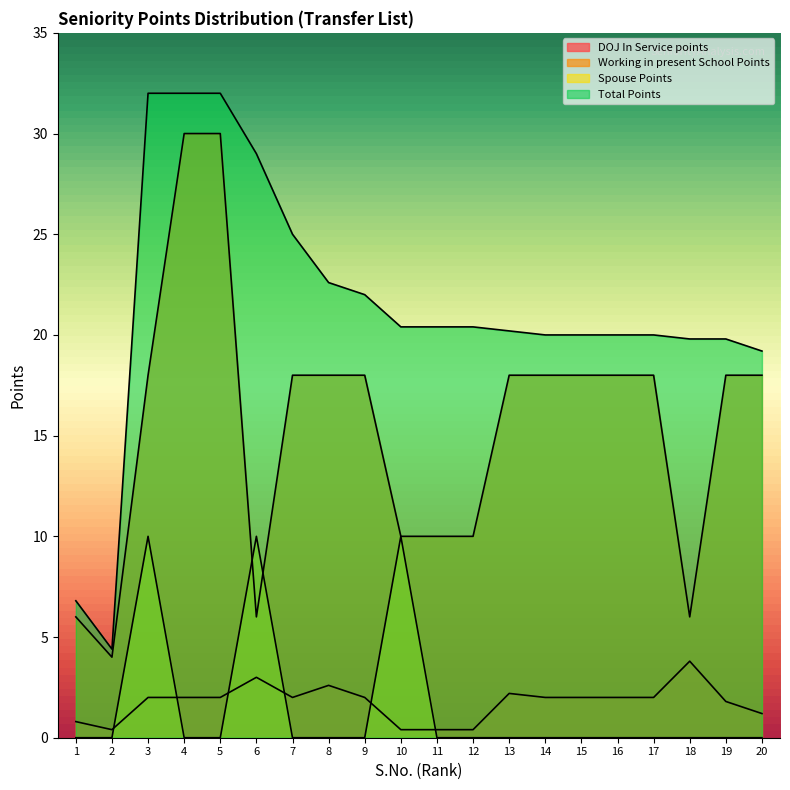

What is the difference between the highest and lowest values at 12?

20.4